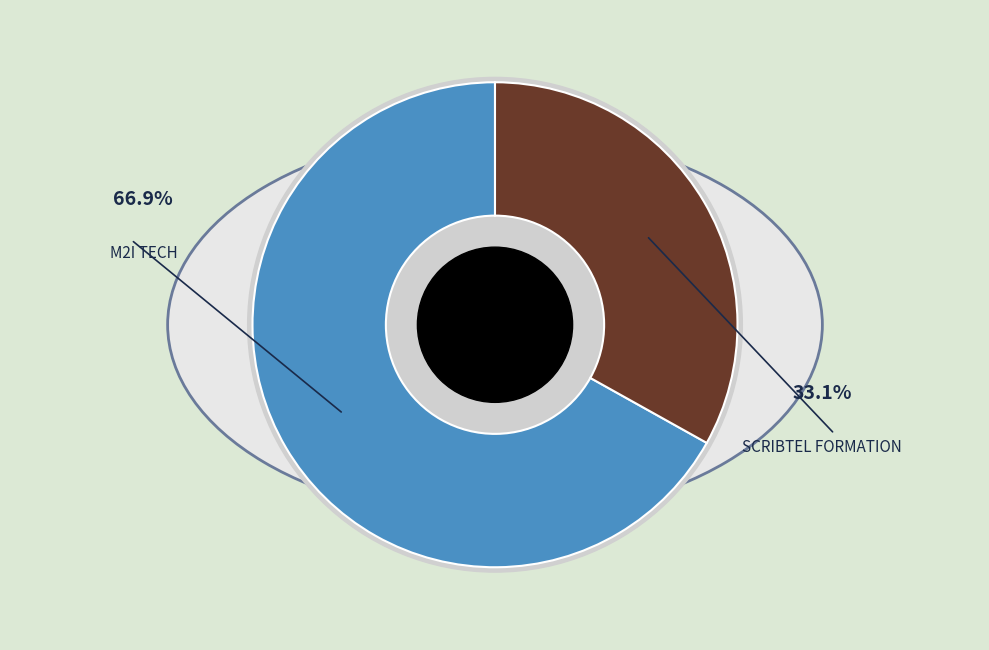

Which has a higher value, SCRIBTEL FORMATION or M2I TECH?

M2I TECH